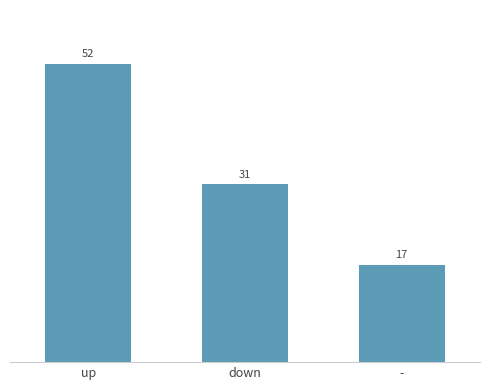

What is the value of the 1st bar from the left?

52